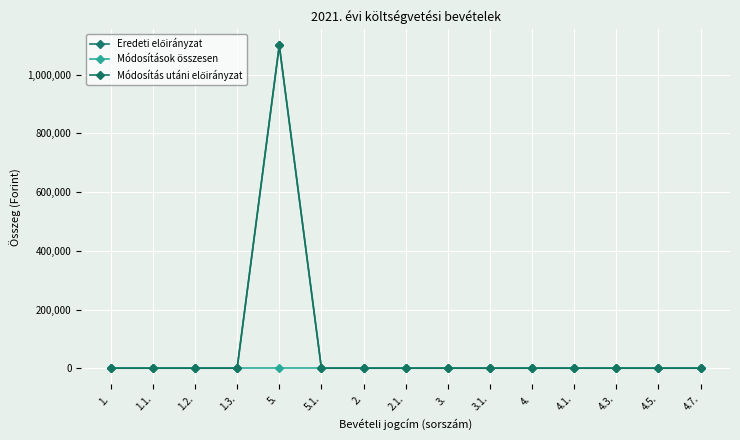

Which series has the largest total across all categories?

Eredeti előirányzat